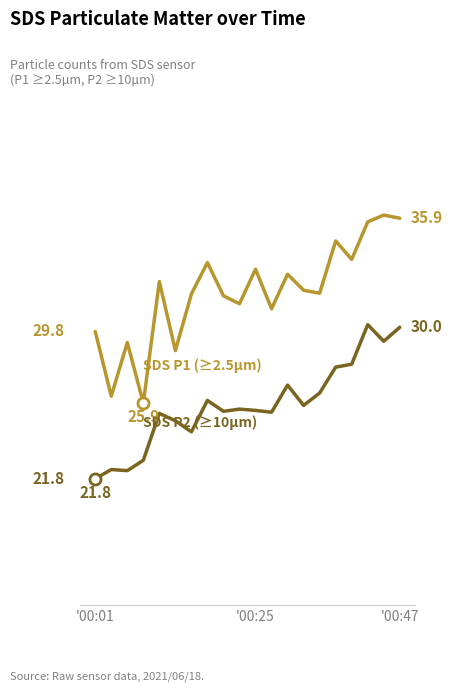

Does the chart display data point markers on the line(s)?

No